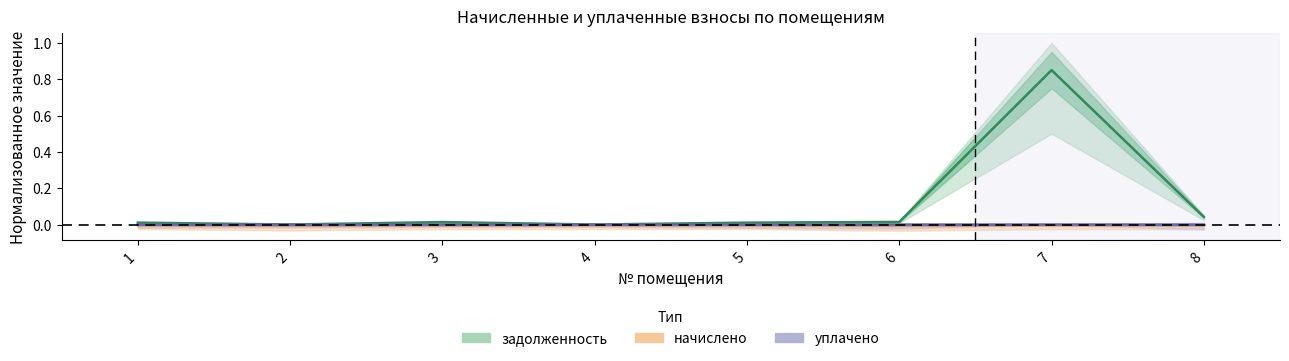

What are all the series names shown in the legend?

задолженность, начислено, уплачено